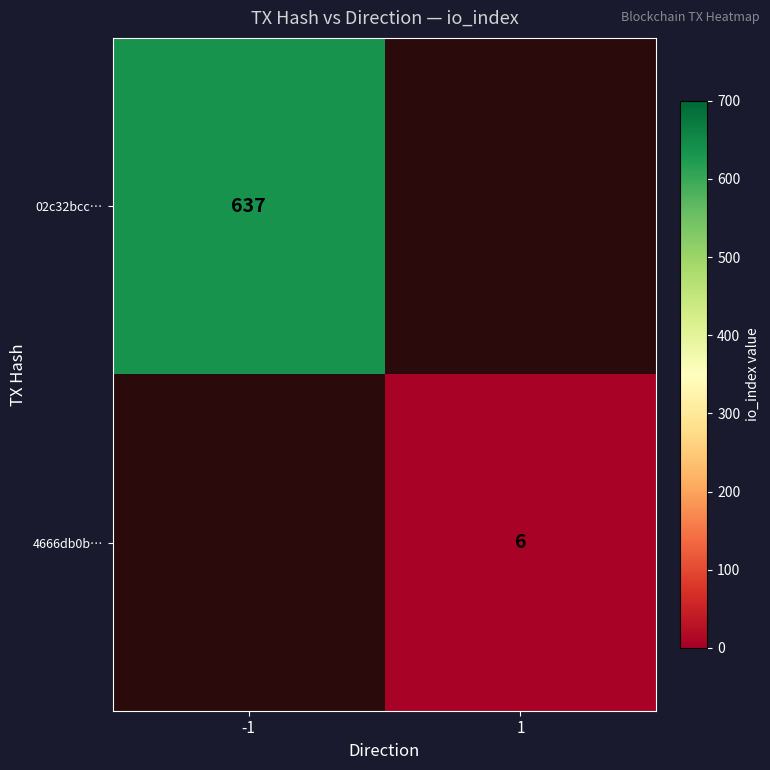

Is the value of 4666db0b… at 1 greater than the value of 02c32bcc… at -1?

No